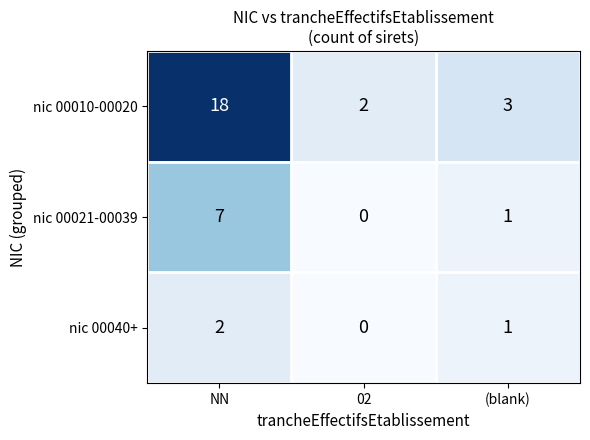

How many positive values does the nic 00021-00039 series have?

2